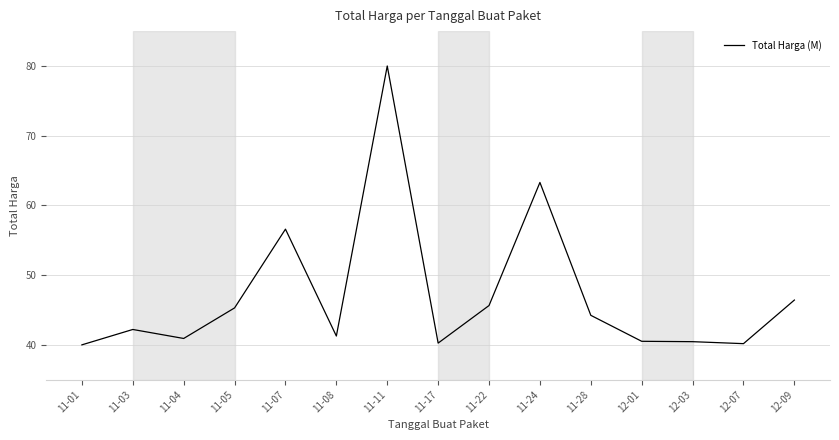

What is the change in value from 11-11 to 11-17?

-39.7